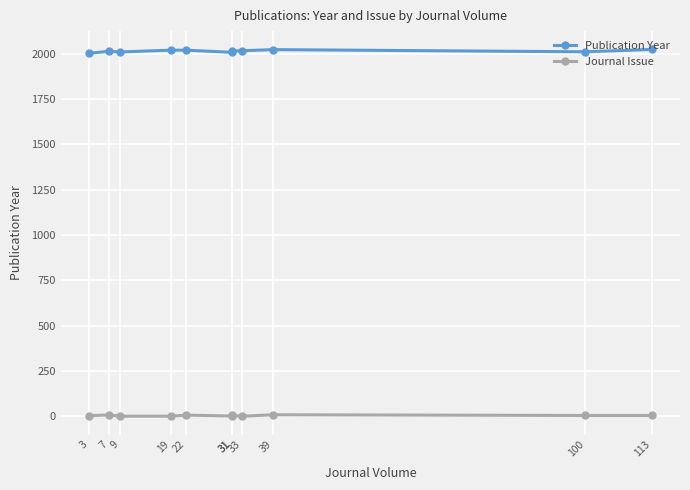

What is the average value of the Journal Issue series?

4